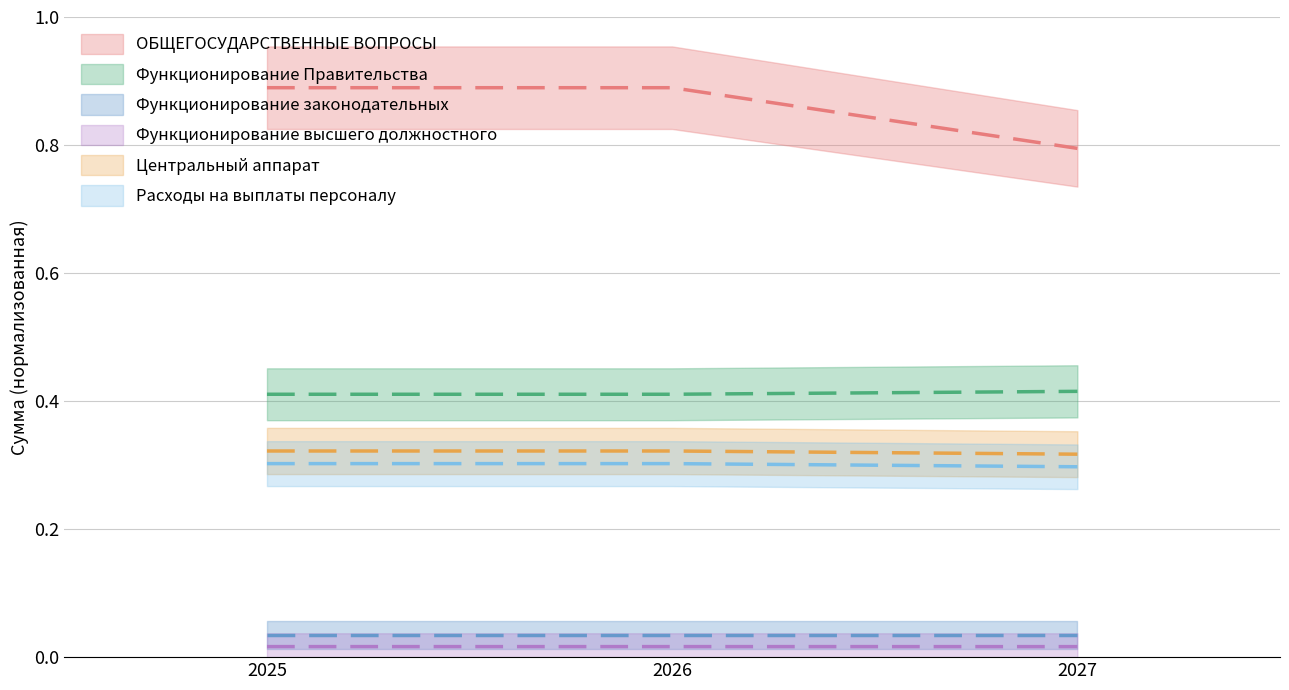

Which label corresponds to the largest value in the chart?

2025